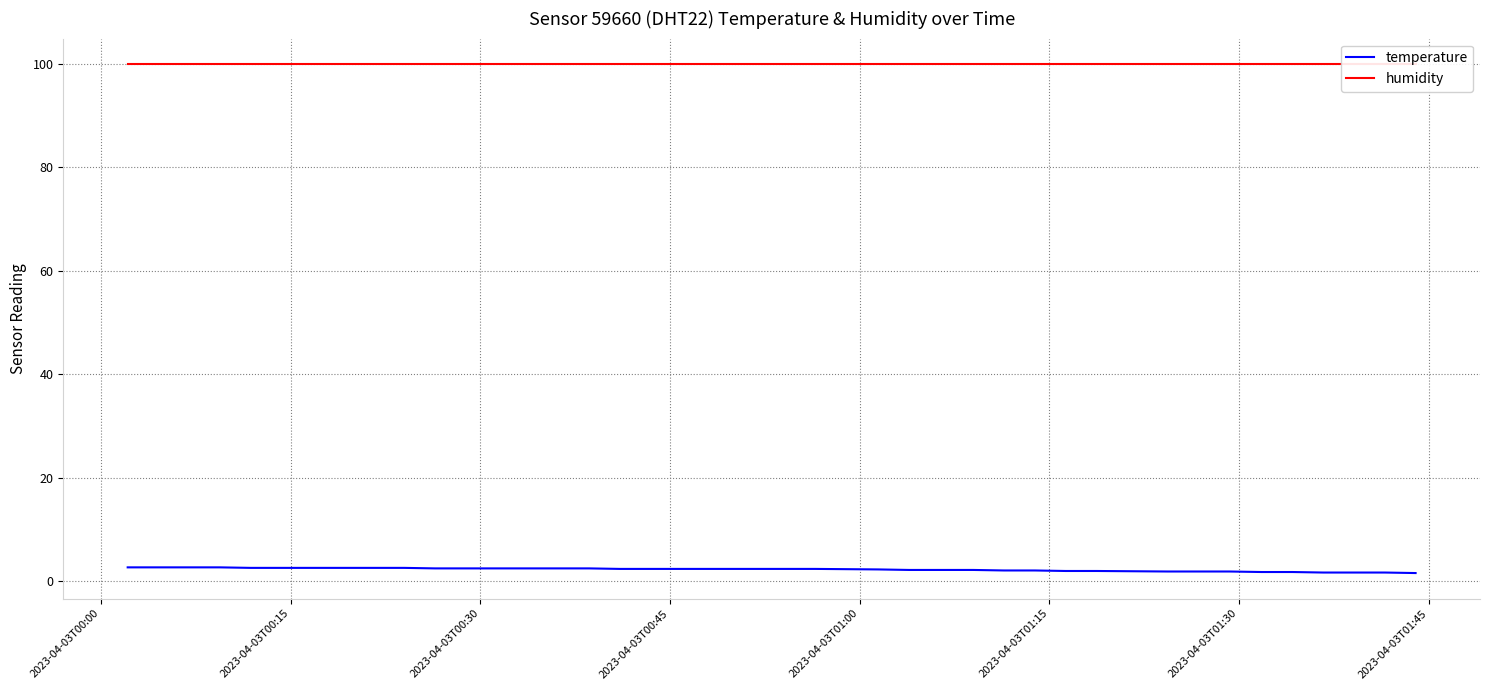

What is the value of the temperature point at the 29th from the left?

2.1